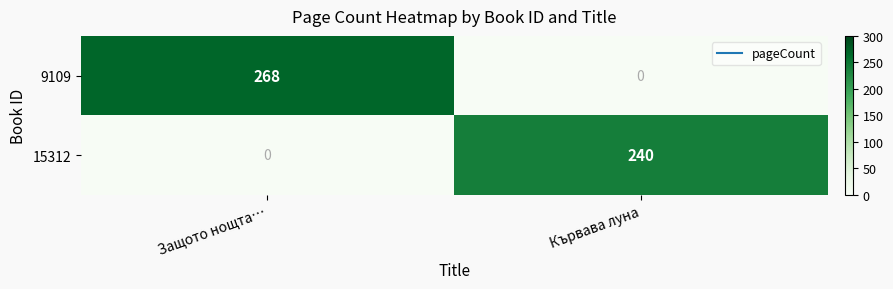

Is the value of 15312 at Защото нощта… greater than the value of 9109 at Защото нощта…?

No